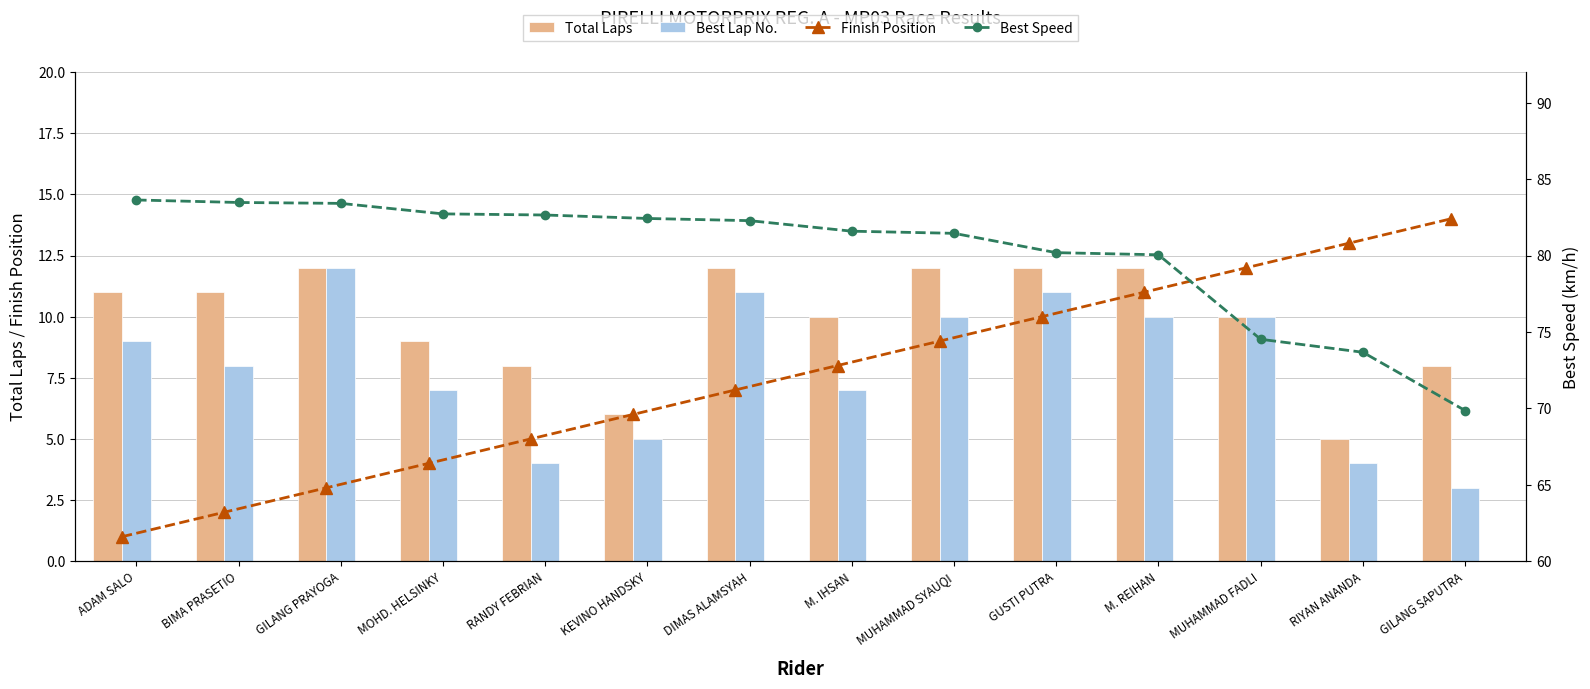

What is the highest value of the Total Laps series?

12.0